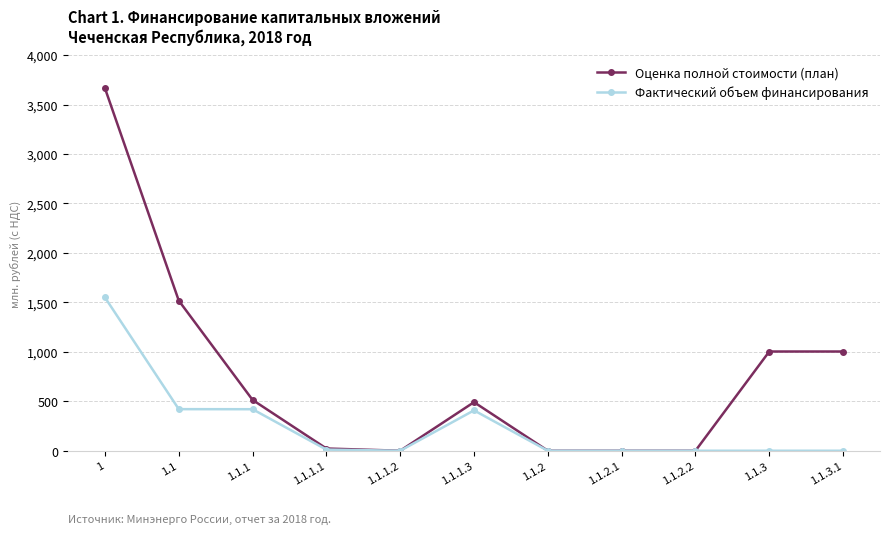

At which label does Оценка полной стоимости (план) first exceed 491?

1